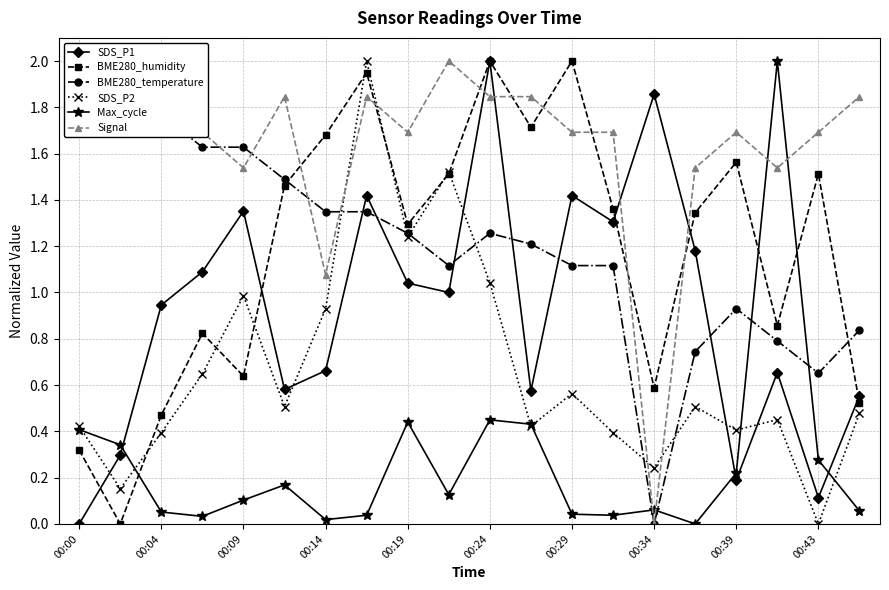

Which series has the largest total across all categories?

Signal